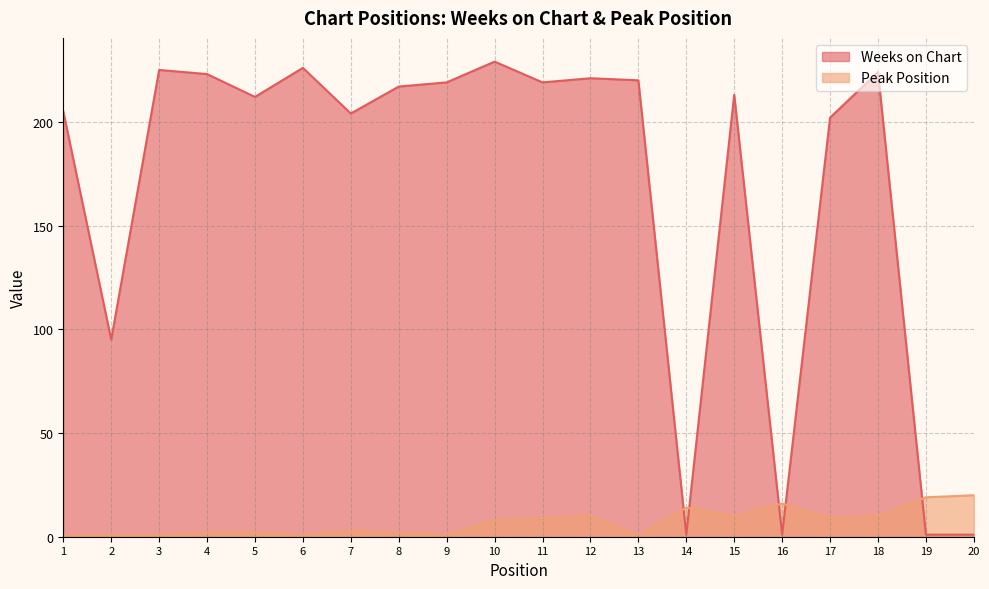

Which series has the widest spread of values?

Weeks on Chart